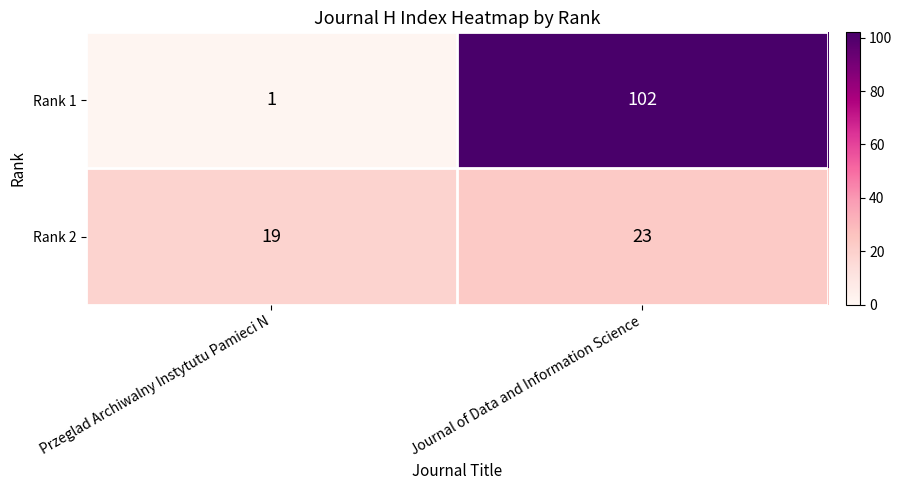

List the series in order of their peak value, highest first.

Rank 1, Rank 2